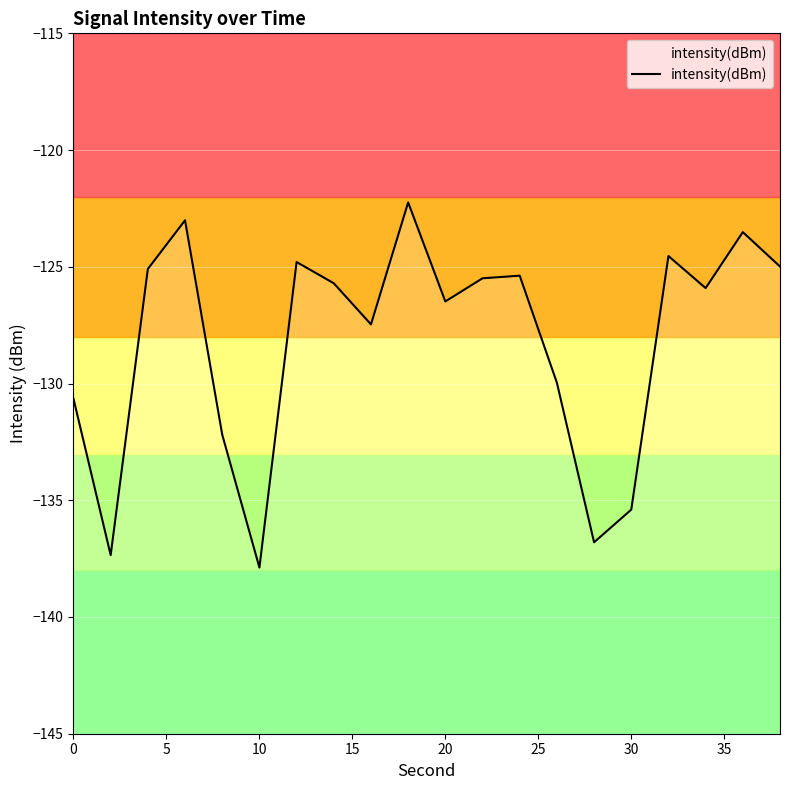

Is this an area chart (filled region under the line)?

No